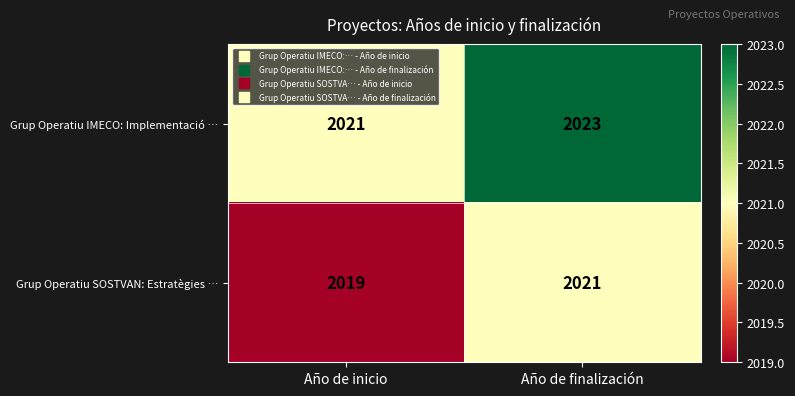

What is the total value across all series at Año de finalización?

4044